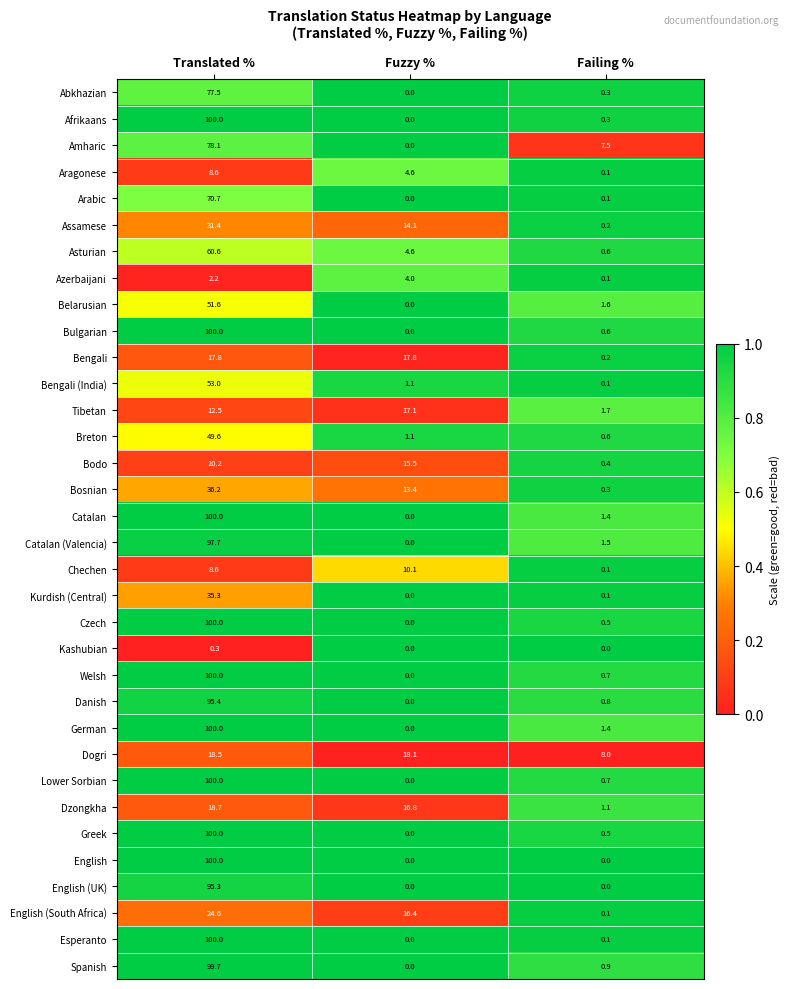

Is it true that Bosnian equals 36.2 at Translated %?

True